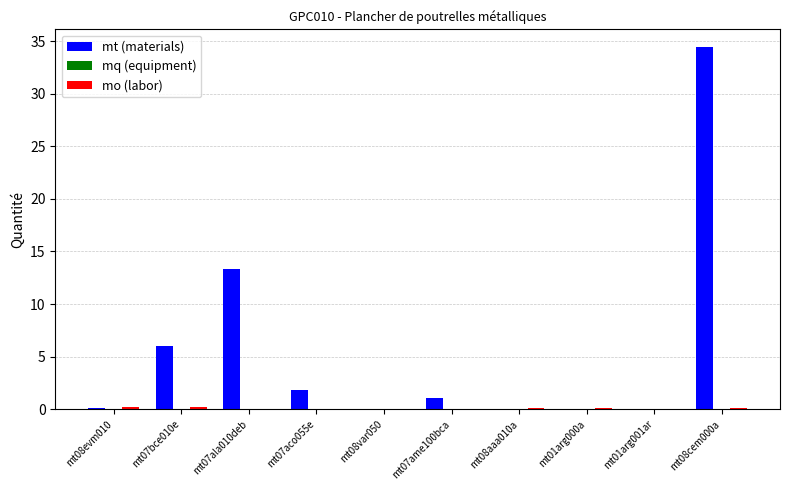

At which category is the sum across all series the highest?

mt08cem000a